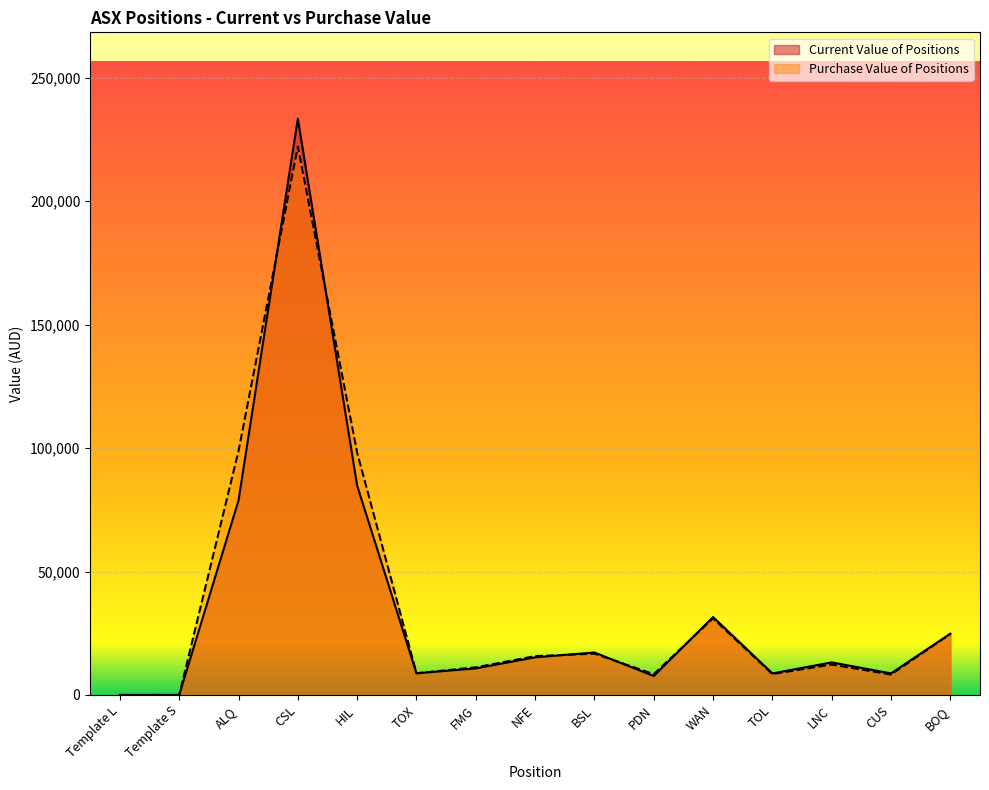

Which series has the widest spread of values?

Current Value of Positions